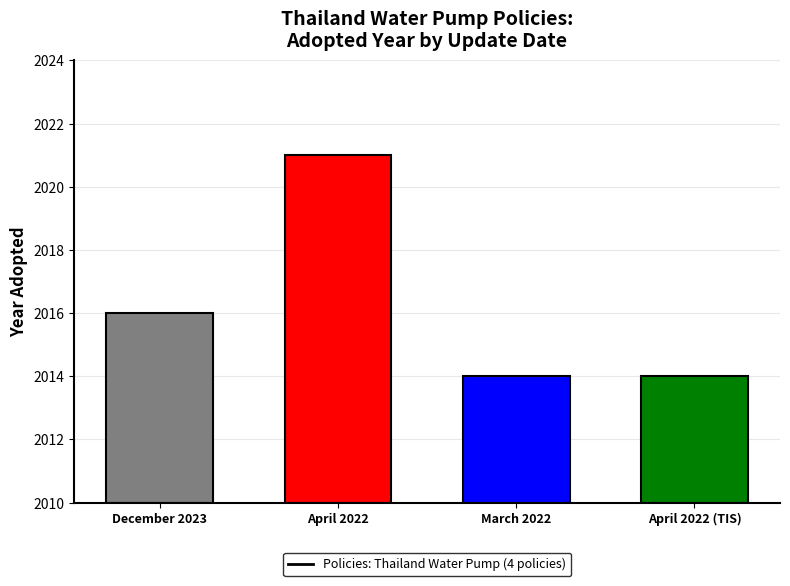

Reading left to right, transcribe all the data shown in this chart.

December 2023=2016	April 2022=2021	March 2022=2014	April 2022 (TIS)=2014